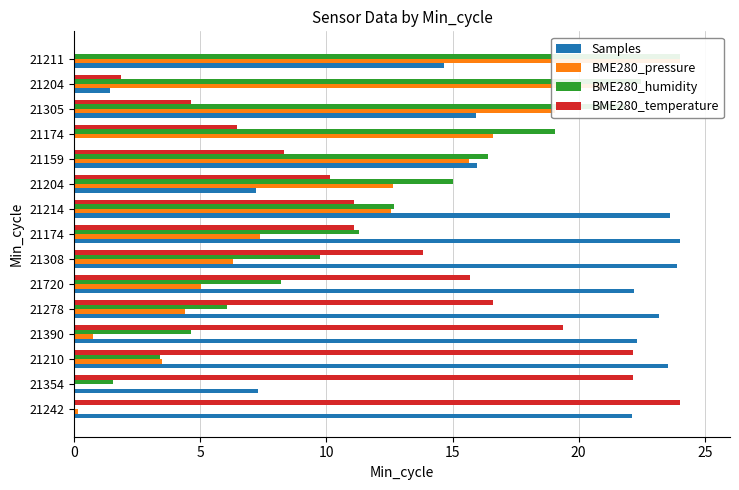

Rank the series by their maximum value, from highest to lowest.

Samples, BME280_pressure, BME280_humidity, BME280_temperature